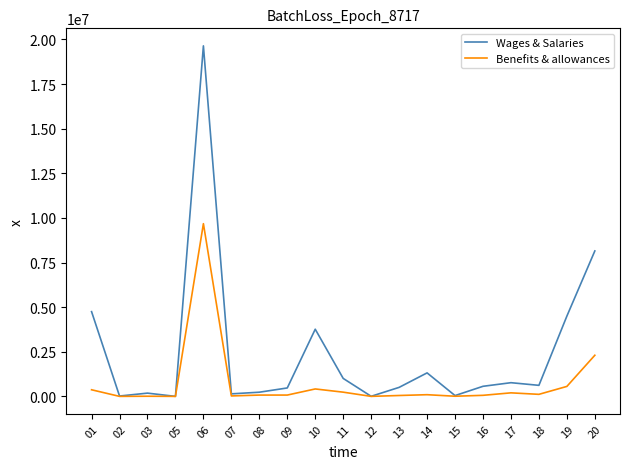

Which series has the widest spread of values?

Wages & Salaries